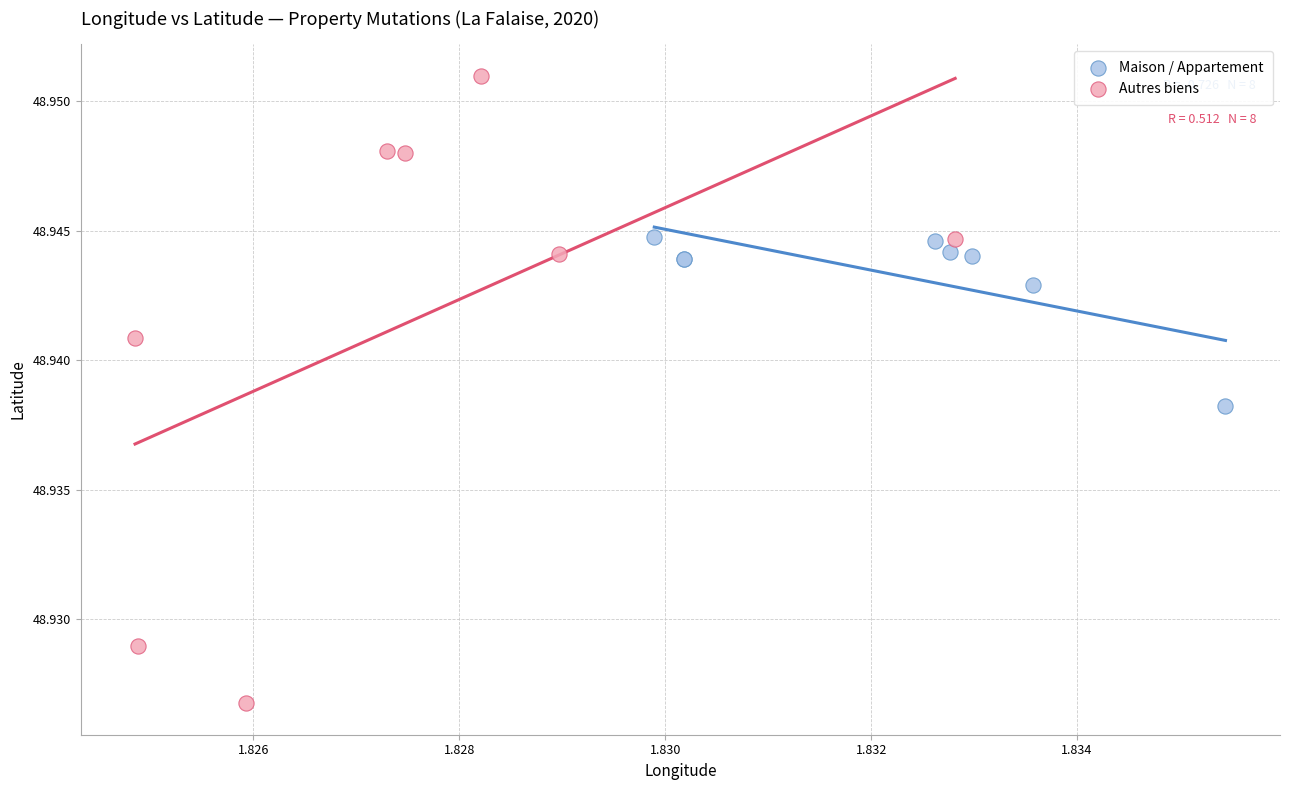

Which series contains the highest Y value?

Autres biens